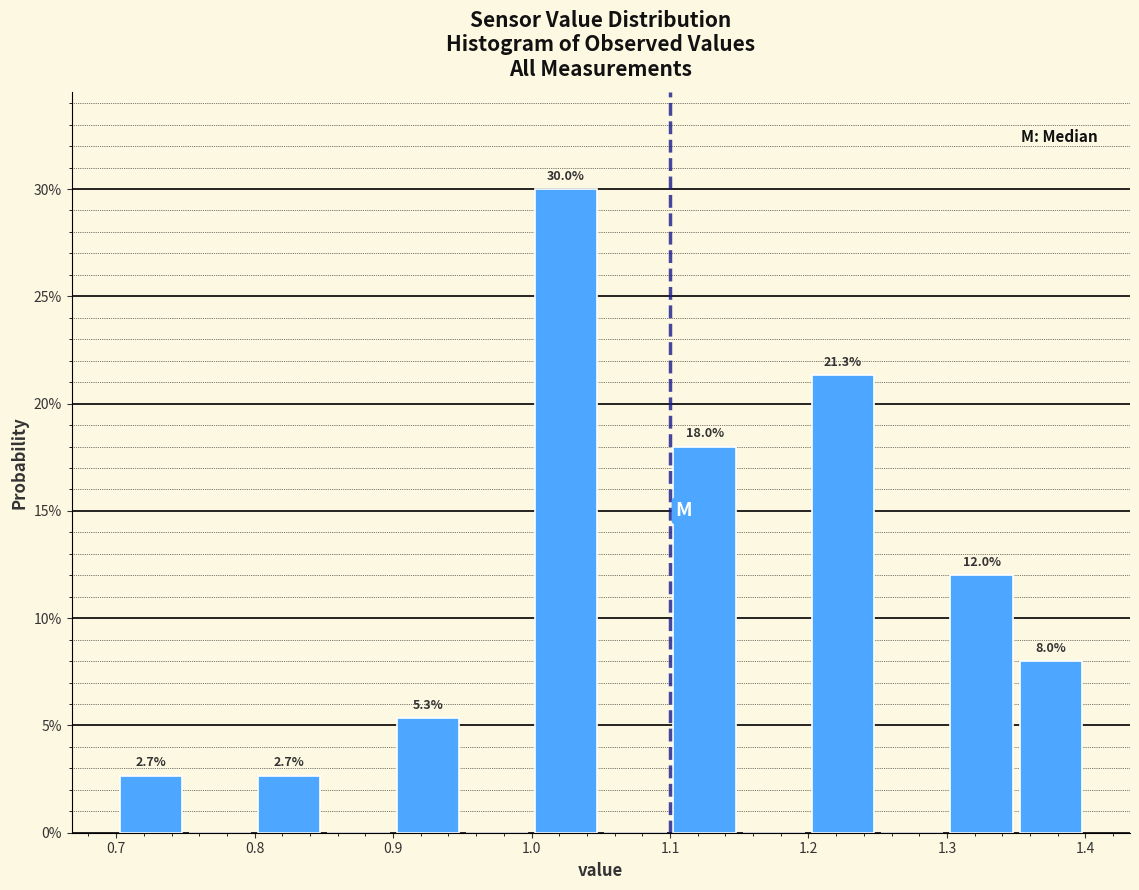

Over which range of the x-axis is the bar tallest?

1.00 to 1.05